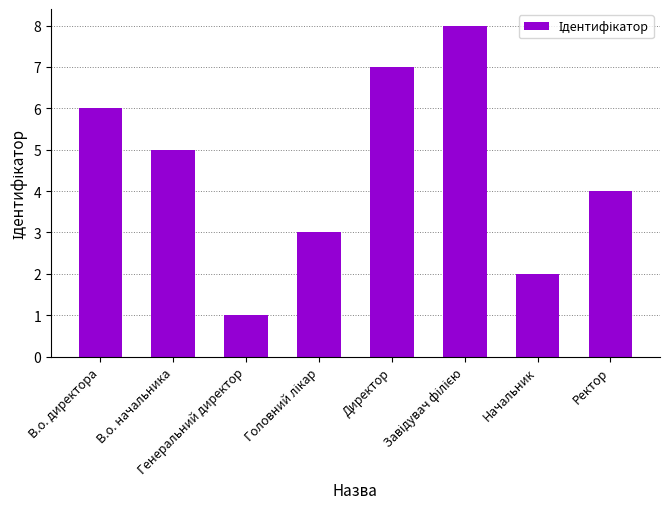

What is the greatest value displayed?

8